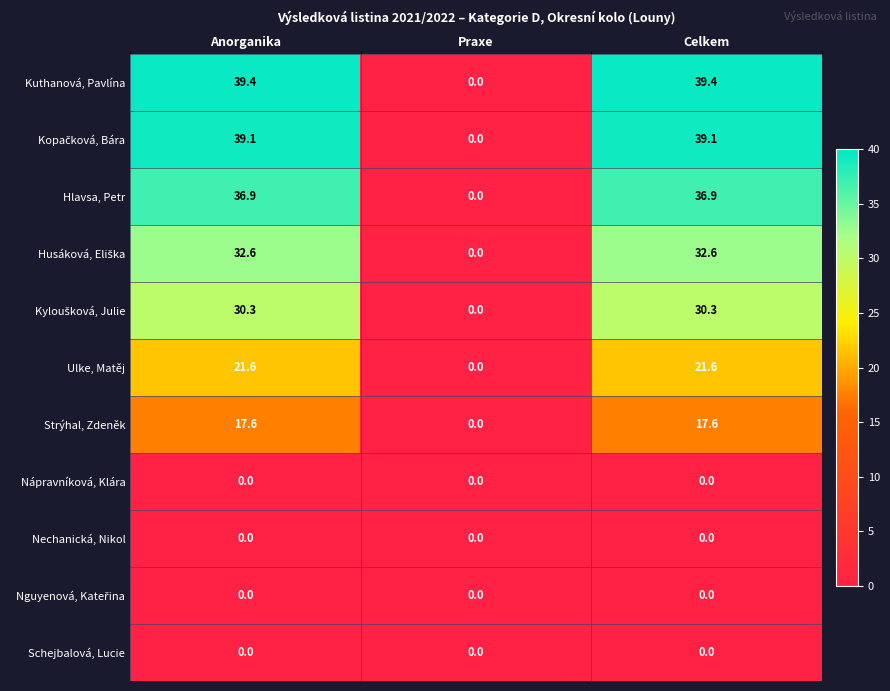

What is the greatest value displayed?

39.4